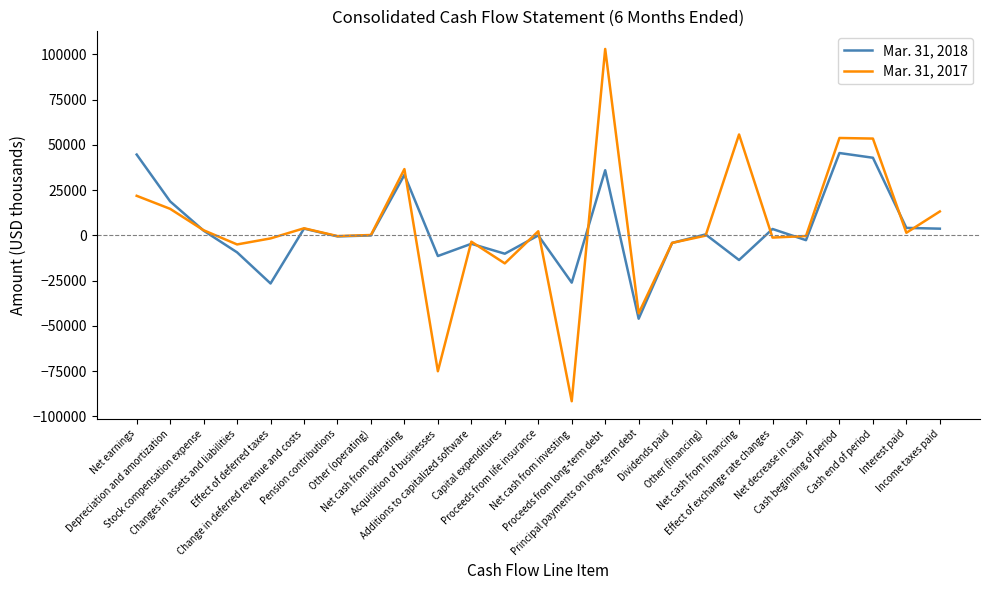

List the series in order of their overall mean, lowest first.

Mar. 31, 2018, Mar. 31, 2017